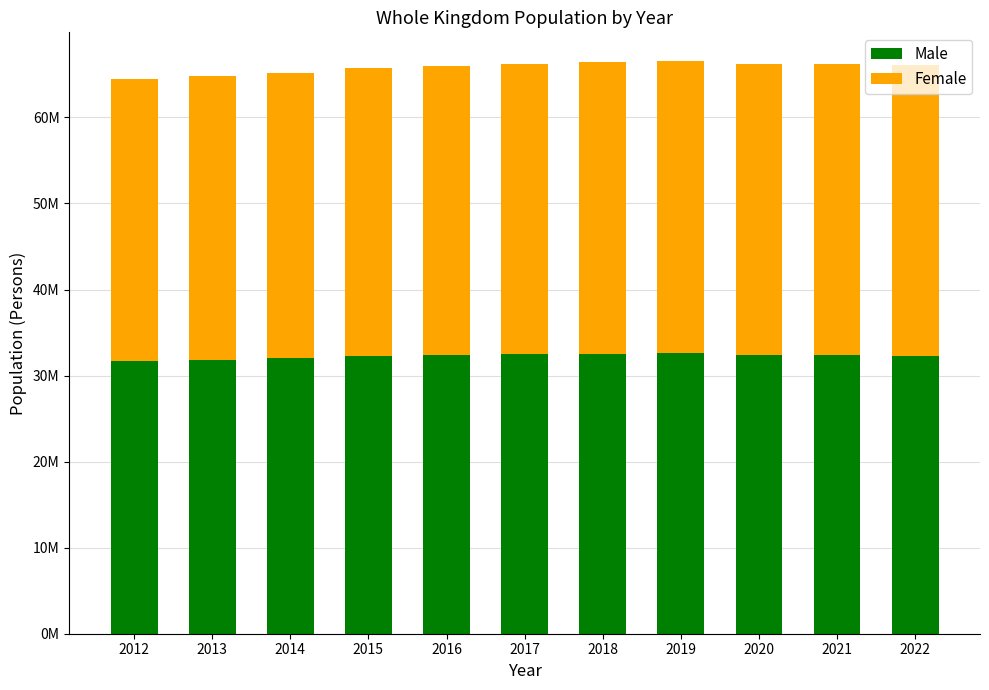

True or false: Female has a value of 33448212 at 2015.

True